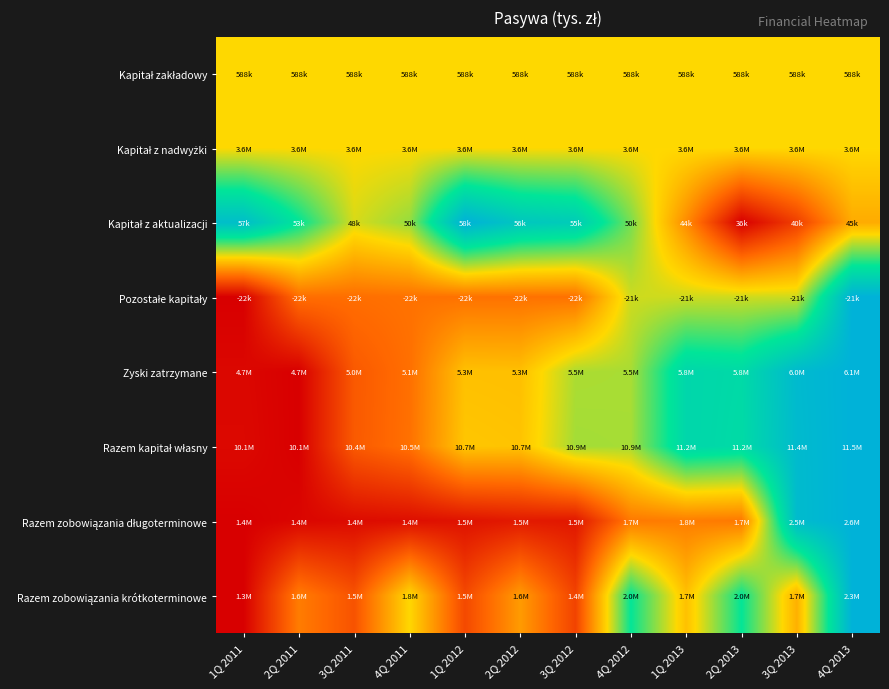

Rank the series at 4Q 2013 from highest to lowest value.

Pozostałe kapitały, Zyski zatrzymane, Razem kapitał własny, Razem zobowiązania długoterminowe, Razem zobowiązania krótkoterminowe, Kapitał zakładowy, Kapitał z nadwyżki, Kapitał z aktualizacji